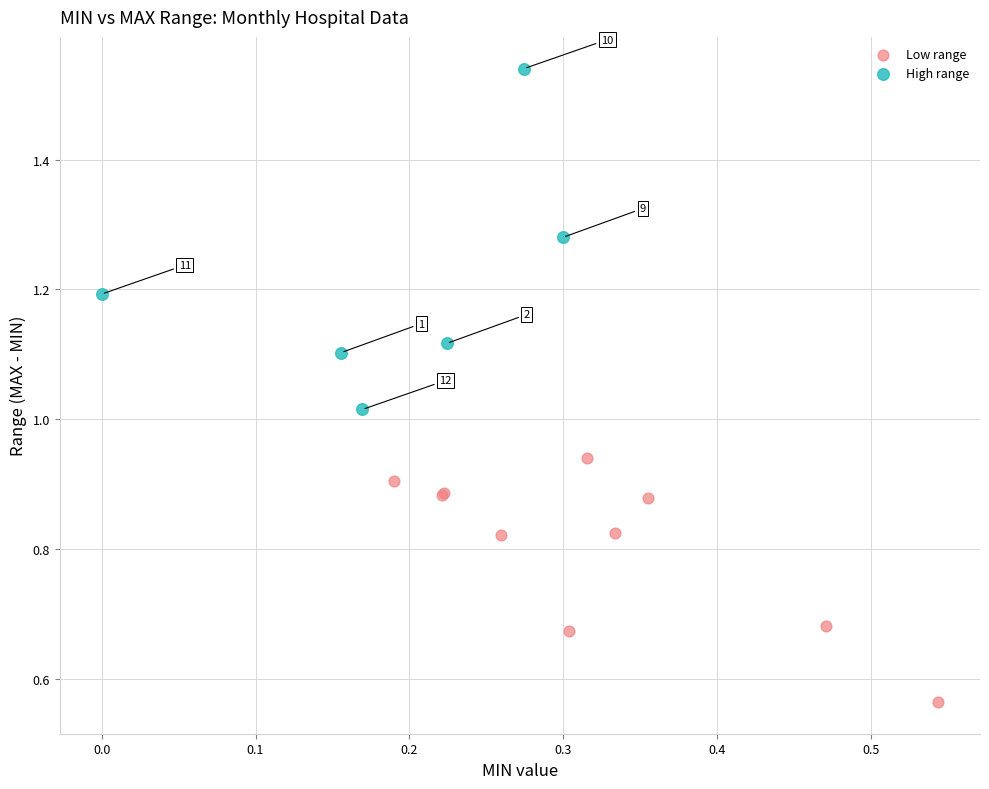

Which series has the widest spread of Y values?

High range